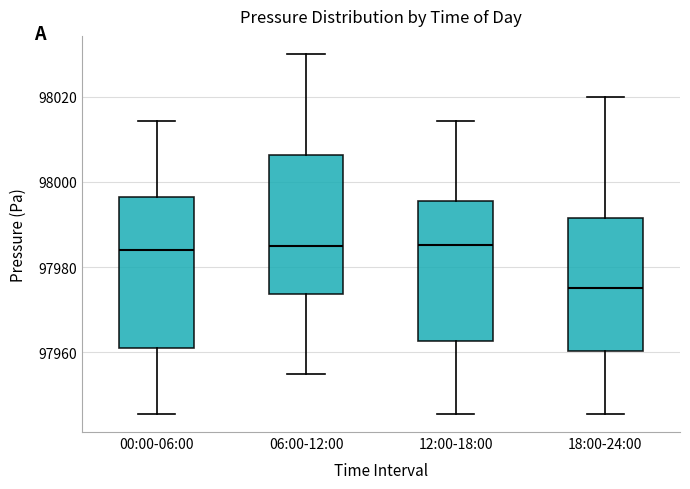

Reading left to right, transcribe this box plot: for each box, give where its median line is, the range the box spans, and where its two whiskers end, as read against the y-axis. The values are not printed on the chart, so give them approximately, as read against the axis.

00:00-06:00: median 97984, box 97962 to 97996, whiskers 97946 to 98014
06:00-12:00: median 97986, box 97974 to 98006, whiskers 97956 to 98030
12:00-18:00: median 97986, box 97962 to 97996, whiskers 97946 to 98014
18:00-24:00: median 97976, box 97960 to 97992, whiskers 97946 to 98020